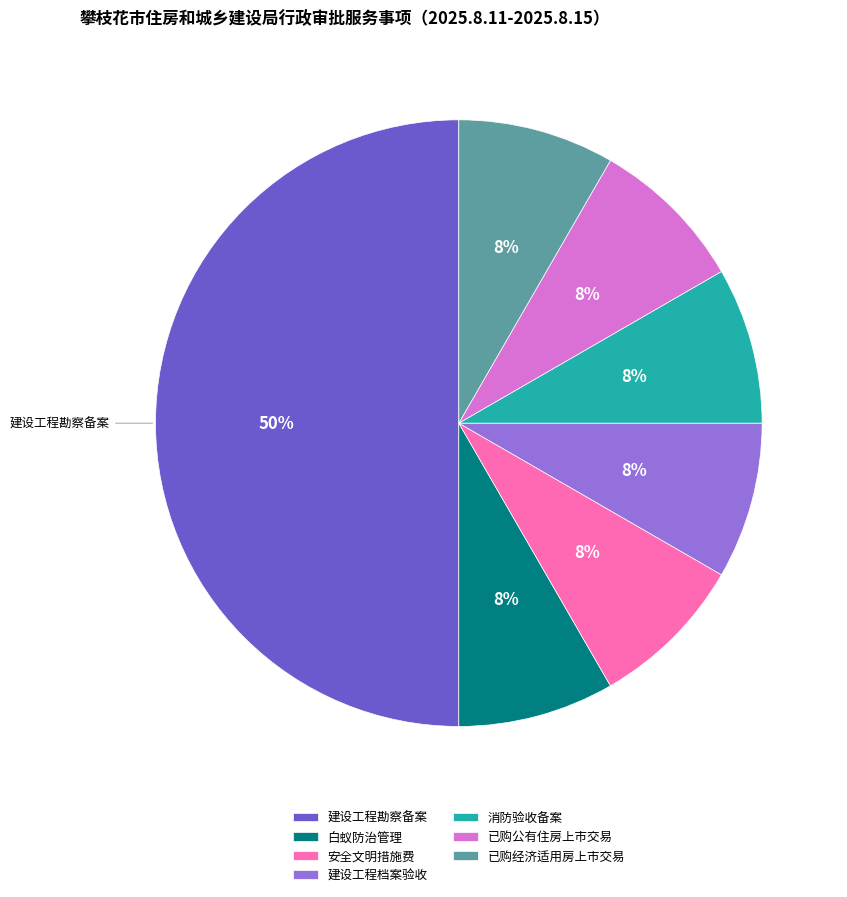

To the nearest percent, what portion does 已购公有住房上市交易 represent?

8%